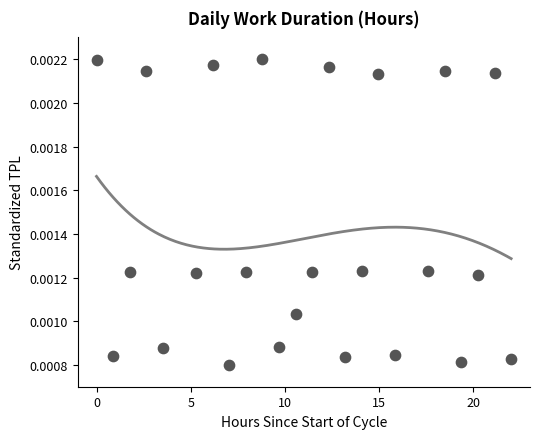

What is the range of X values (max minus min)?

22.0